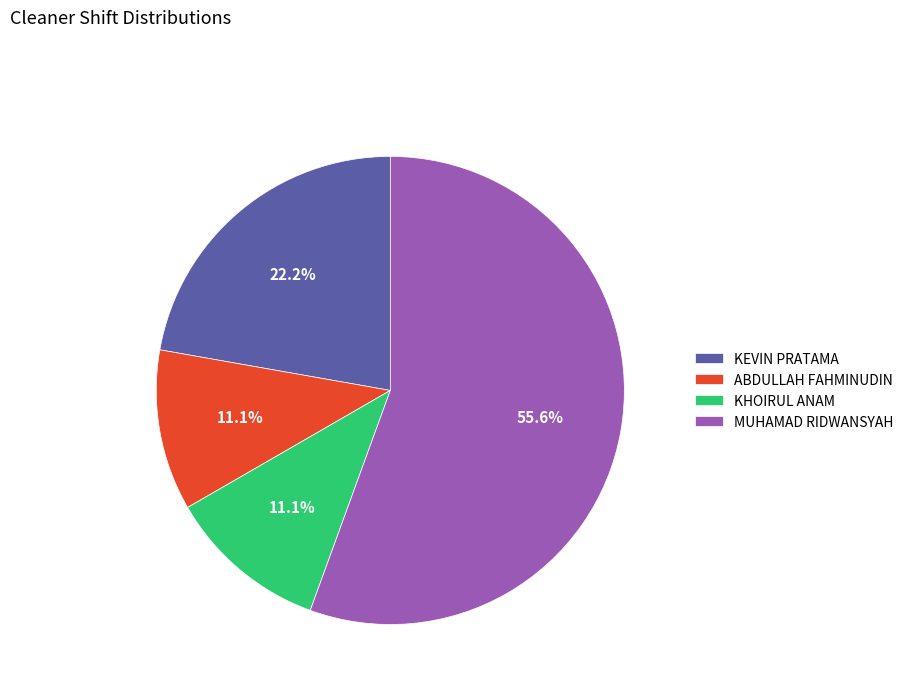

Approximately how many times larger is the value at MUHAMAD RIDWANSYAH compared to ABDULLAH FAHMINUDIN?

5.0